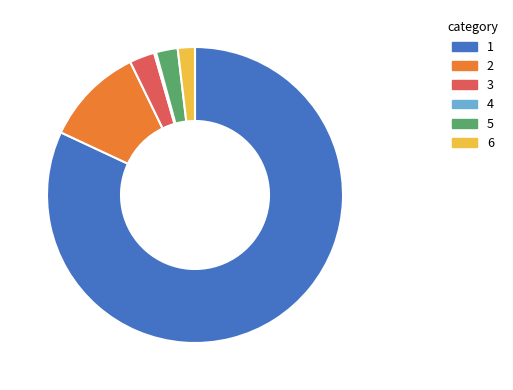

Is there a majority slice in this chart?

Yes